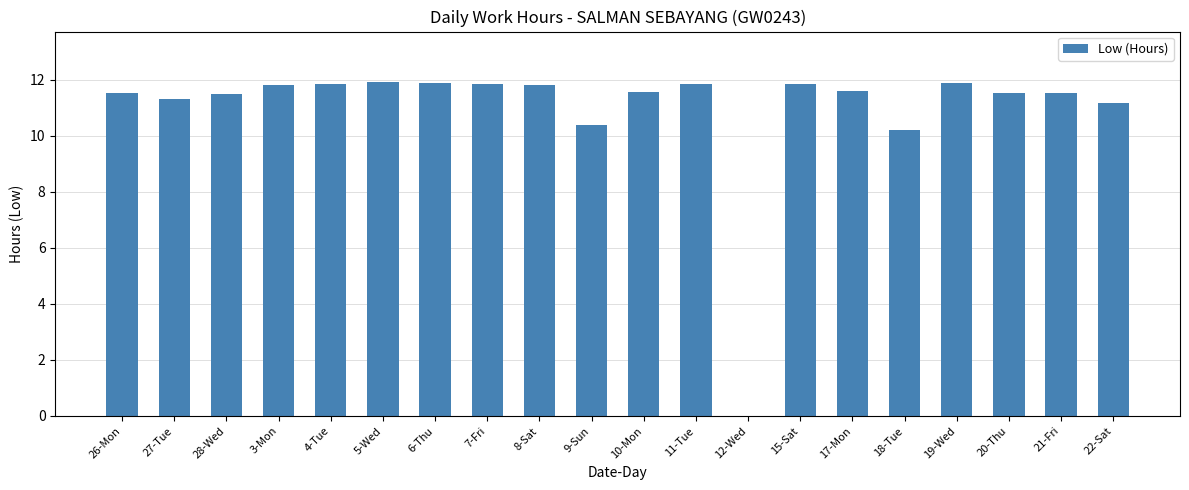

What is the sum of the values at 3-Mon and 10-Mon?

23.4